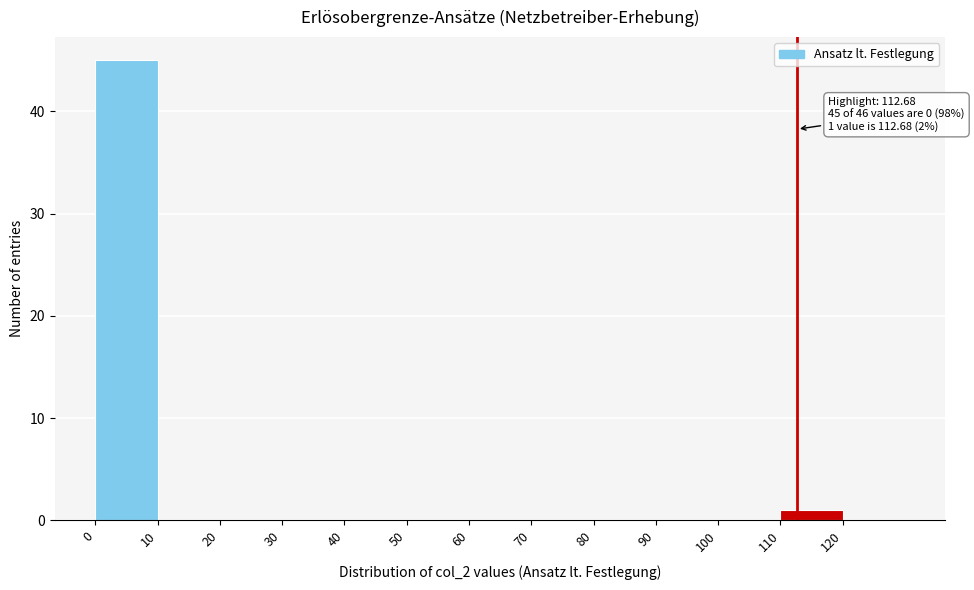

Which range on the x-axis has the tallest bar?

0 to 10